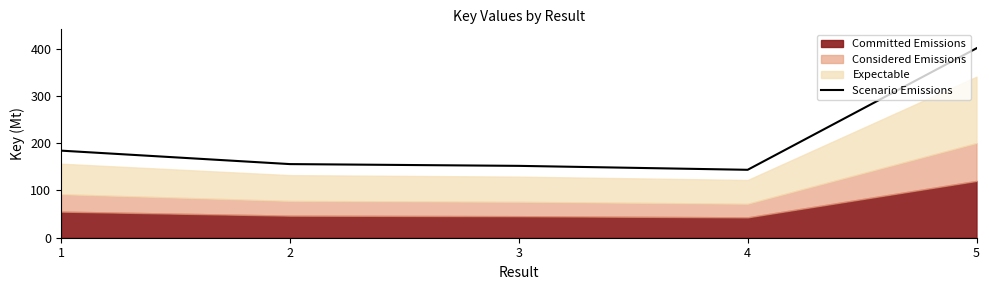

What is the minimum value for Scenario Emissions?

143.7